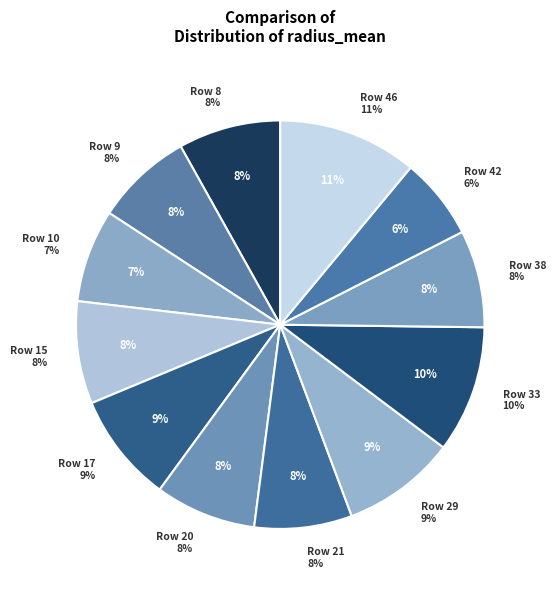

How many segments does this pie chart have?

12